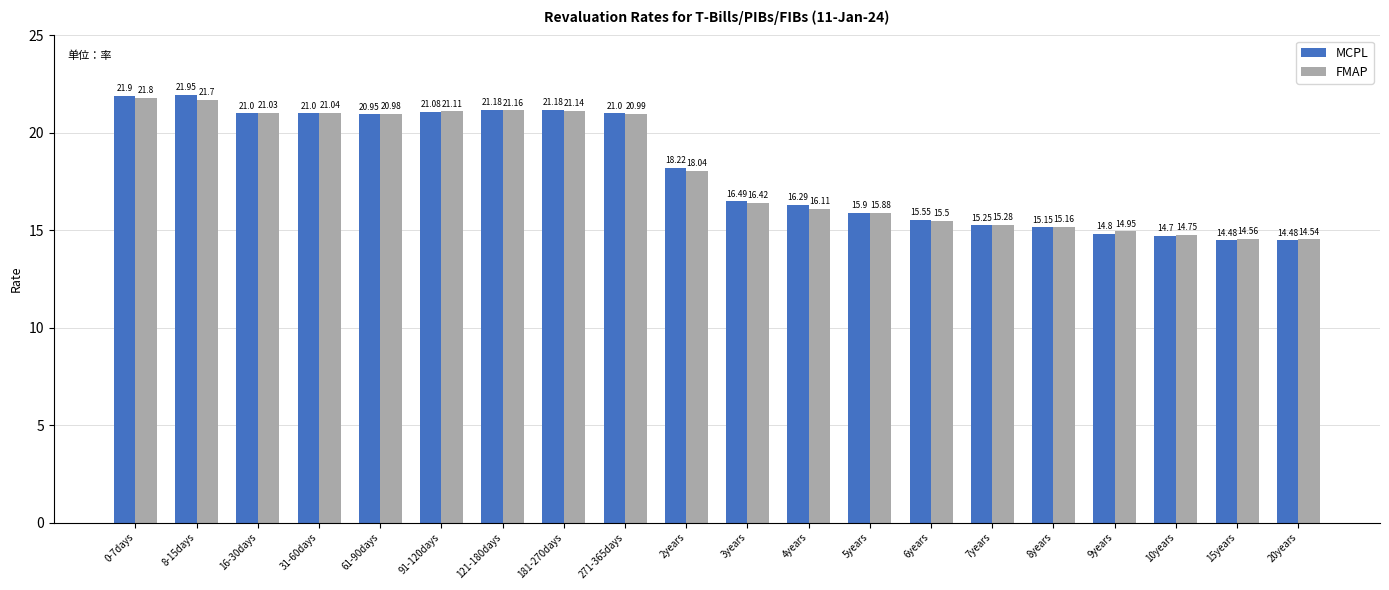

What is the label of the 19th bar from the right?

8-15days